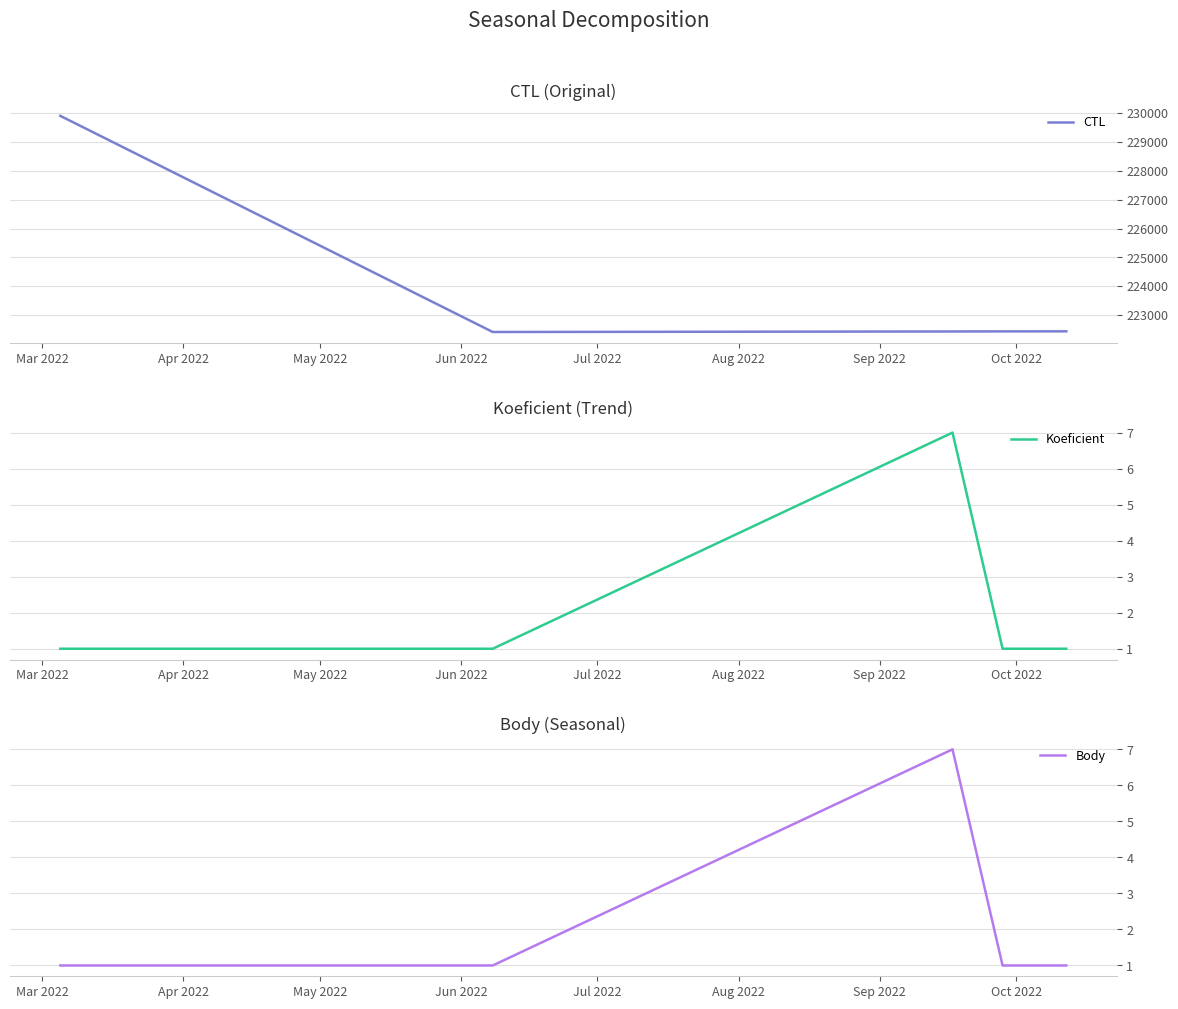

What is the highest value of the Koeficient series?

7